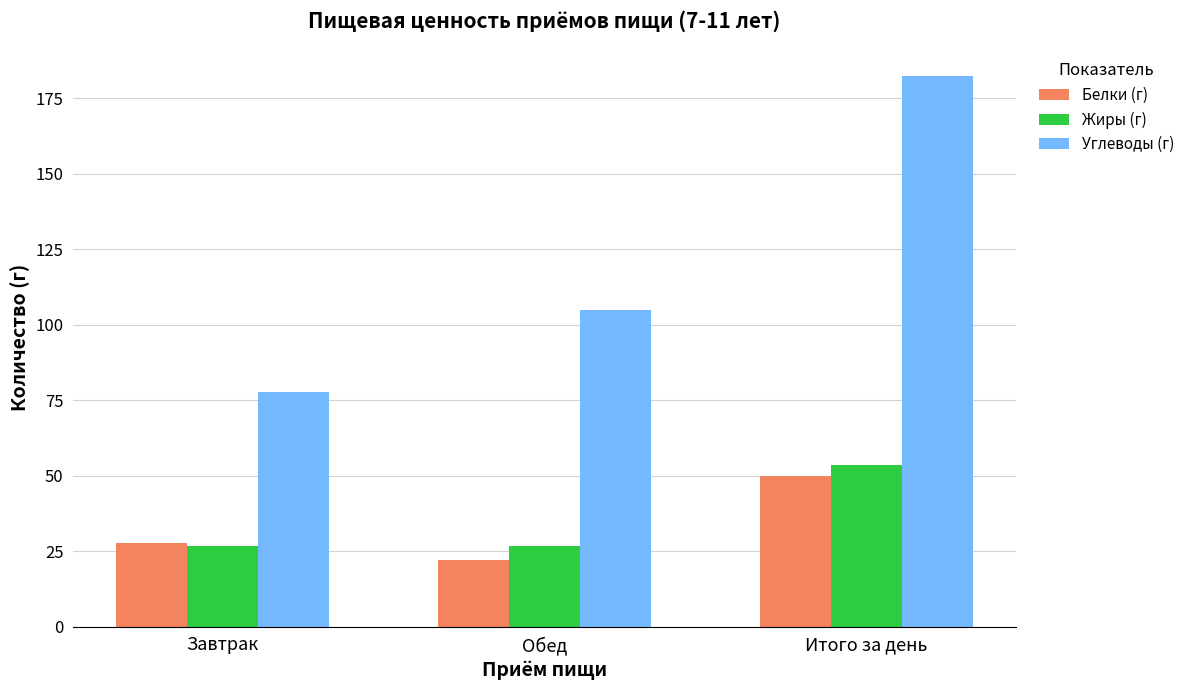

At which category does the chart reach its minimum across all series?

Обед